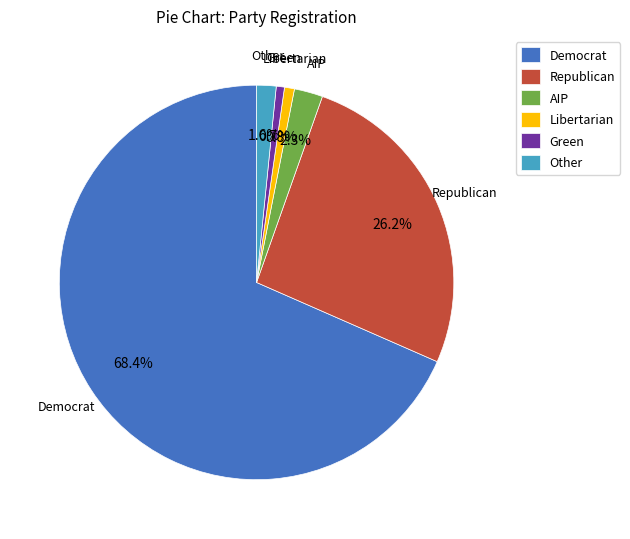

Which slice is the largest?

Democrat